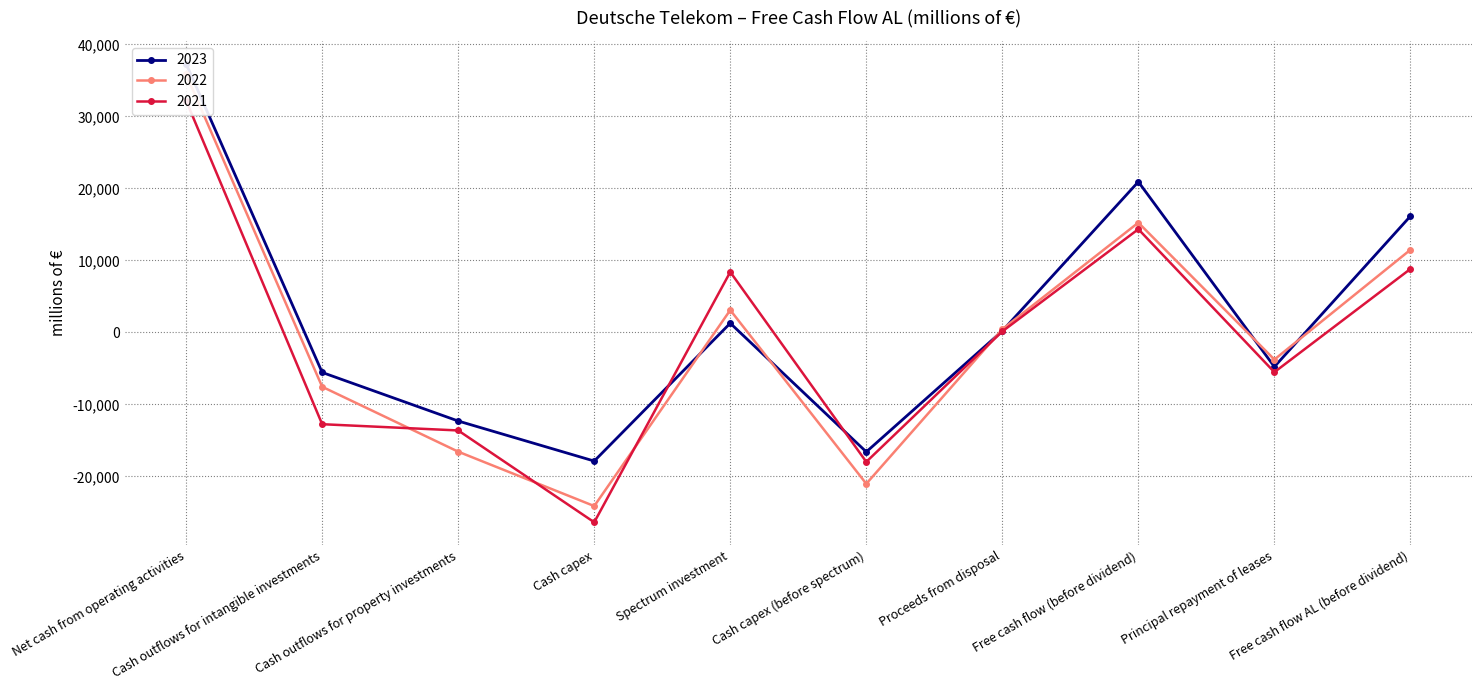

Between which two adjacent categories do 2022 and 2023 first intersect?

Cash capex and Spectrum investment